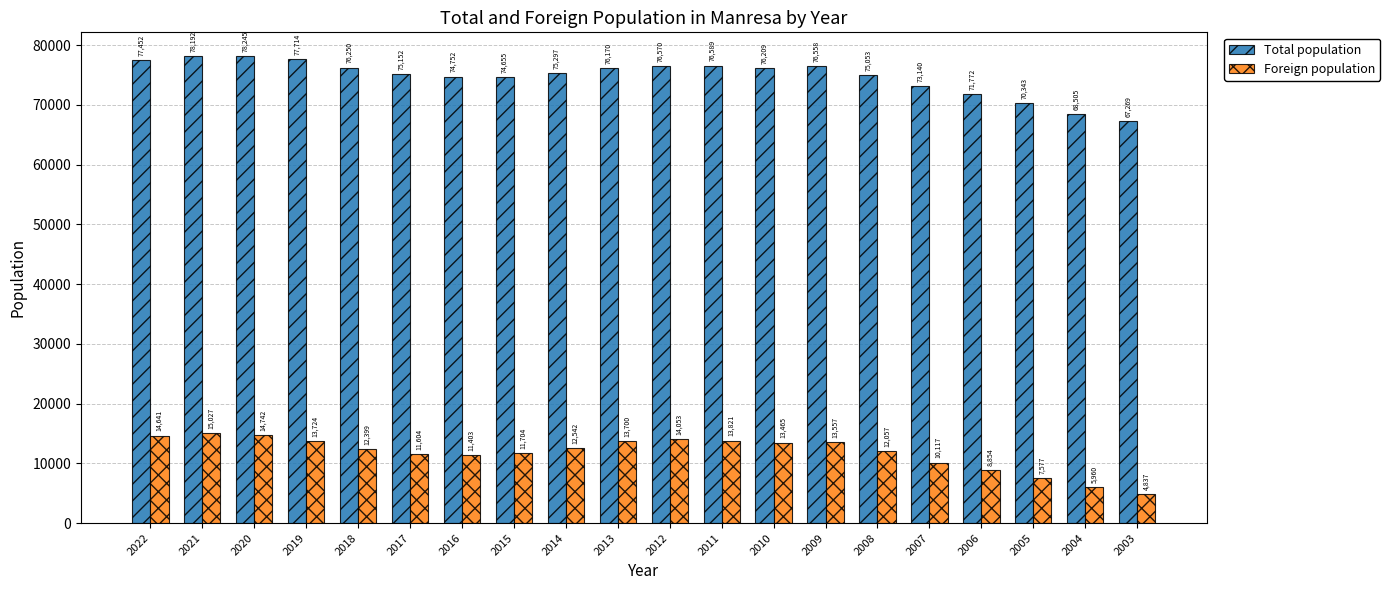

List the labels in order of Total population value, smallest first.

2003, 2004, 2005, 2006, 2007, 2015, 2016, 2008, 2017, 2014, 2013, 2010, 2018, 2009, 2012, 2011, 2022, 2019, 2021, 2020